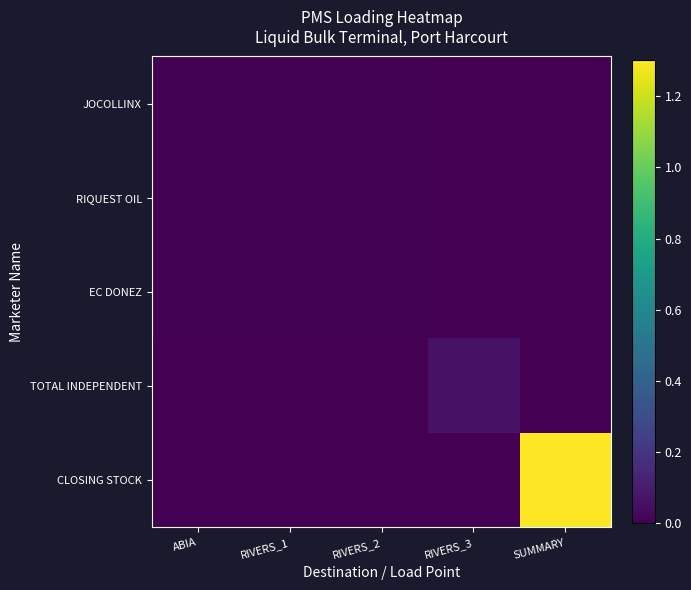

Which series has the widest spread of values?

CLOSING STOCK